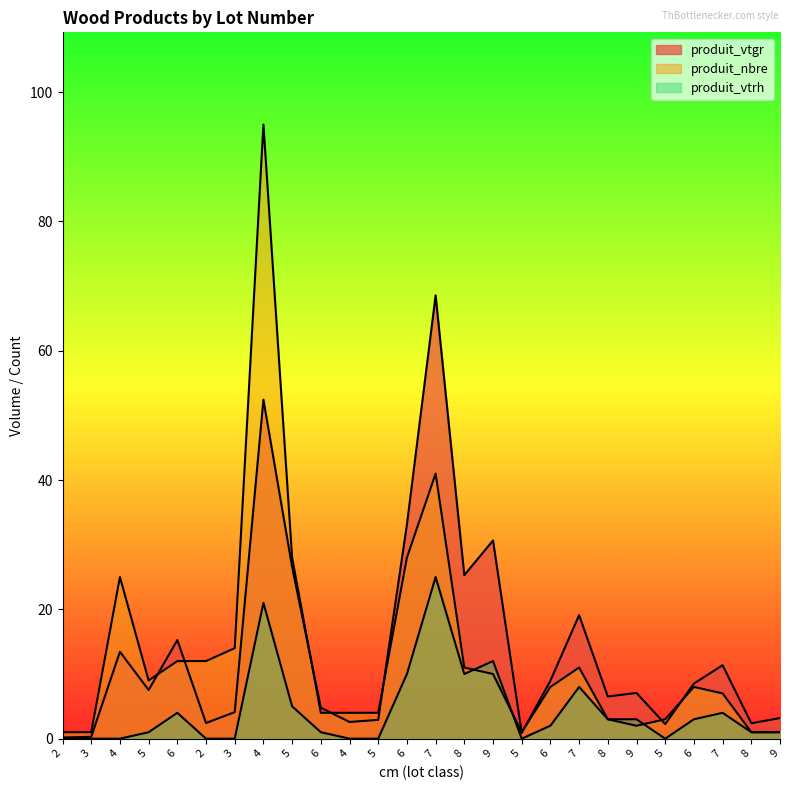

What is the difference between the second highest and minimum values in the produit_nbre series?

40.0